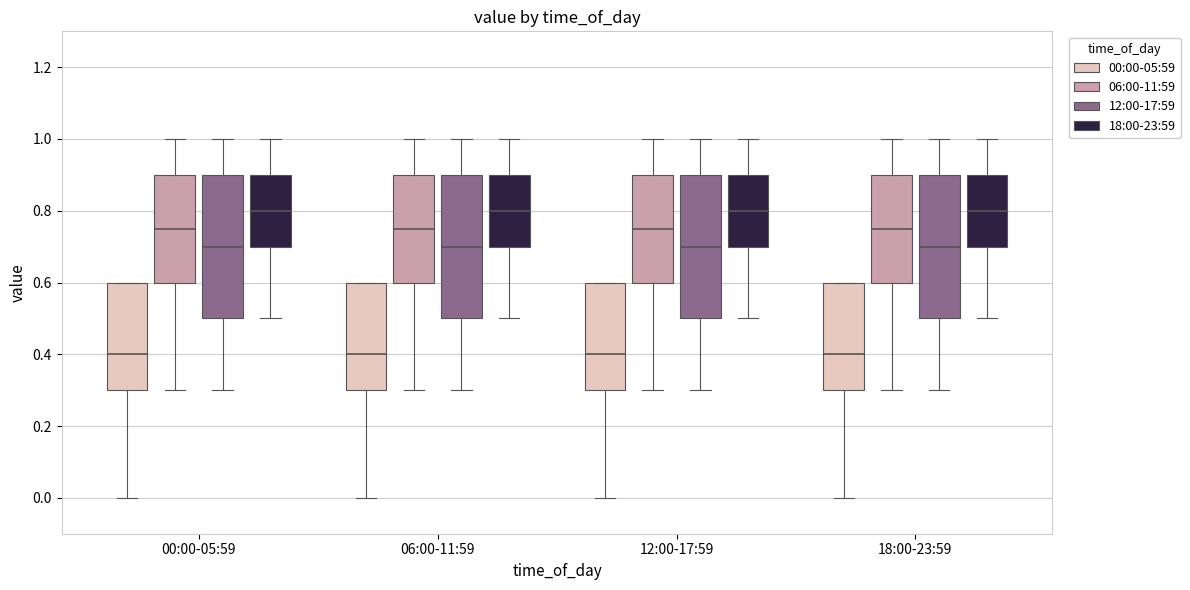

Reading left to right, read every box against the y-axis: the position of its median line, the range the box covers, and the ends of its whiskers. The values are not printed on the chart, so give them approximately, as read against the axis.

00:00-05:59 (00:00-05:59): median 0.40, box 0.30 to 0.60, whiskers 0.00 to 0.60
00:00-05:59 (06:00-11:59): median 0.76, box 0.60 to 0.90, whiskers 0.30 to 1.00
00:00-05:59 (12:00-17:59): median 0.70, box 0.50 to 0.90, whiskers 0.30 to 1.00
00:00-05:59 (18:00-23:59): median 0.80, box 0.70 to 0.90, whiskers 0.50 to 1.00
06:00-11:59 (00:00-05:59): median 0.40, box 0.30 to 0.60, whiskers 0.00 to 0.60
06:00-11:59 (06:00-11:59): median 0.76, box 0.60 to 0.90, whiskers 0.30 to 1.00
06:00-11:59 (12:00-17:59): median 0.70, box 0.50 to 0.90, whiskers 0.30 to 1.00
06:00-11:59 (18:00-23:59): median 0.80, box 0.70 to 0.90, whiskers 0.50 to 1.00
12:00-17:59 (00:00-05:59): median 0.40, box 0.30 to 0.60, whiskers 0.00 to 0.60
12:00-17:59 (06:00-11:59): median 0.76, box 0.60 to 0.90, whiskers 0.30 to 1.00
12:00-17:59 (12:00-17:59): median 0.70, box 0.50 to 0.90, whiskers 0.30 to 1.00
12:00-17:59 (18:00-23:59): median 0.80, box 0.70 to 0.90, whiskers 0.50 to 1.00
18:00-23:59 (00:00-05:59): median 0.40, box 0.30 to 0.60, whiskers 0.00 to 0.60
18:00-23:59 (06:00-11:59): median 0.76, box 0.60 to 0.90, whiskers 0.30 to 1.00
18:00-23:59 (12:00-17:59): median 0.70, box 0.50 to 0.90, whiskers 0.30 to 1.00
18:00-23:59 (18:00-23:59): median 0.80, box 0.70 to 0.90, whiskers 0.50 to 1.00